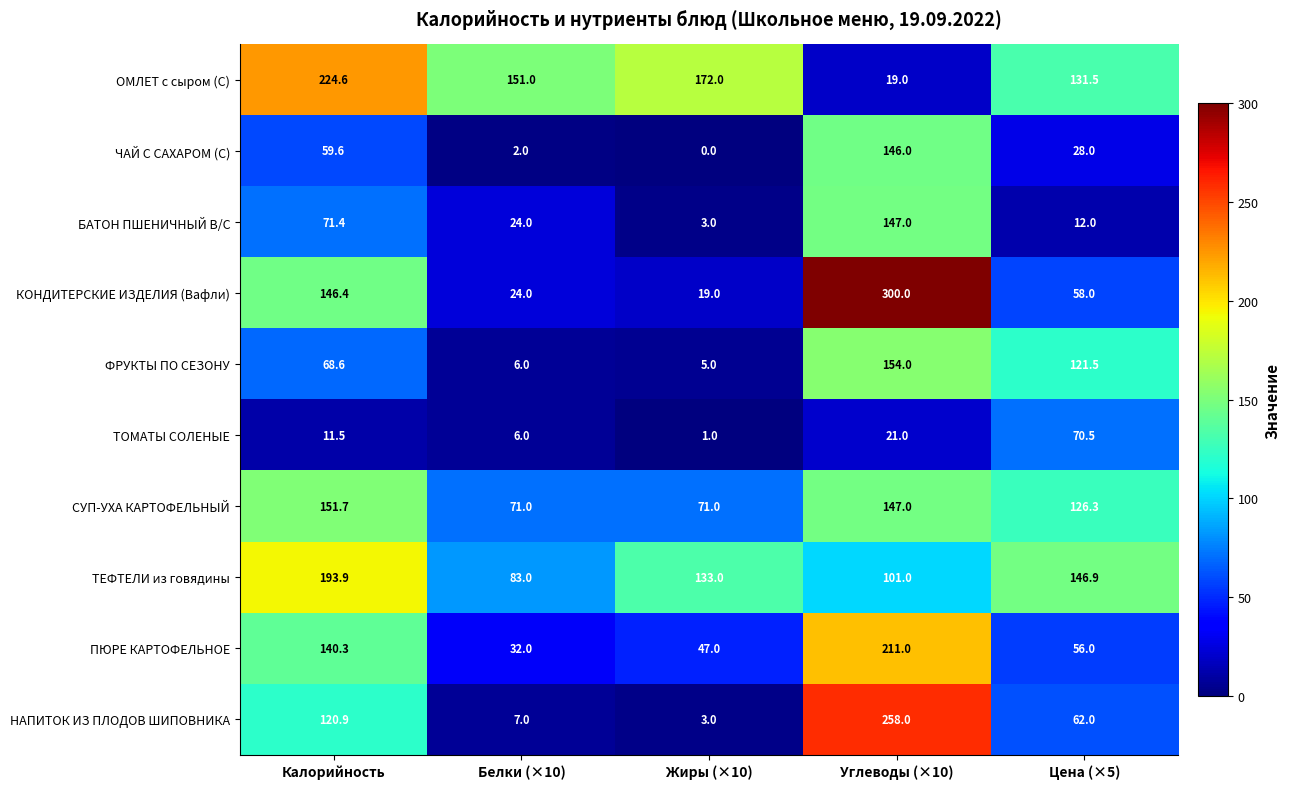

True or false: ОМЛЕТ с сыром (С) has a value of 118.3 at Калорийность.

False